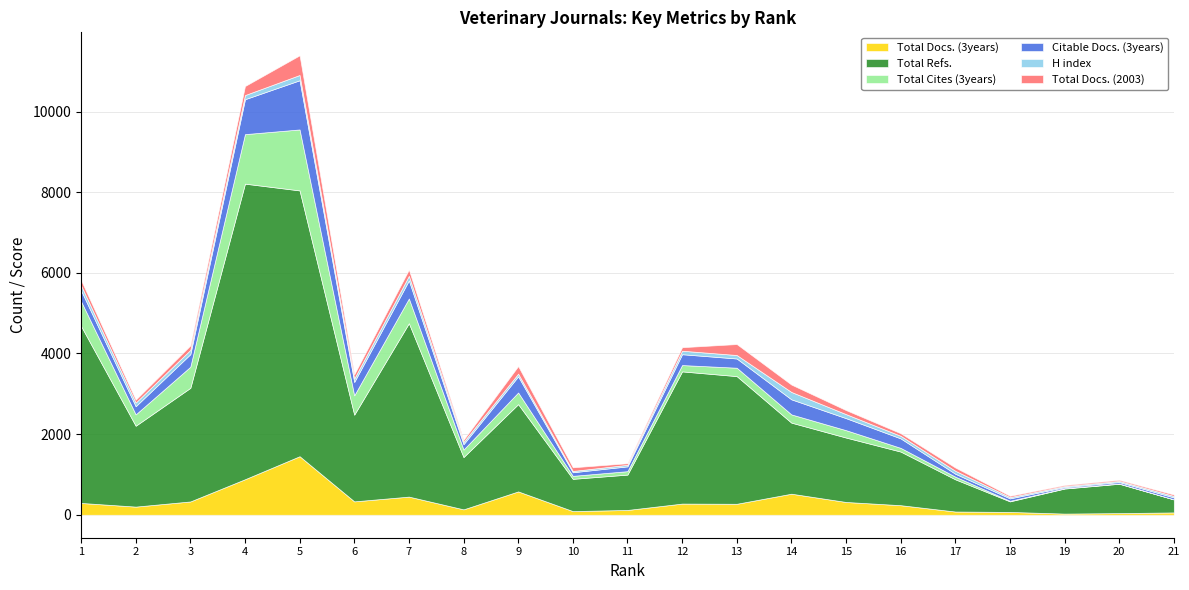

What is the difference between the highest and lowest values at 8?

1244